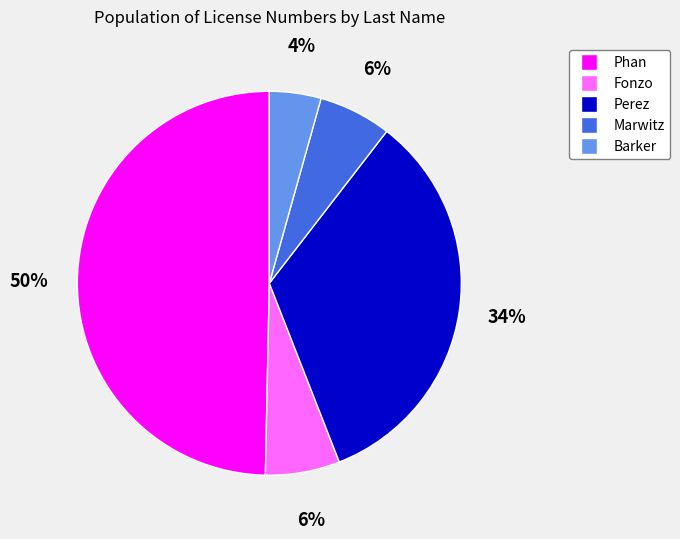

To the nearest percent, what percentage of the pie is Perez?

34%